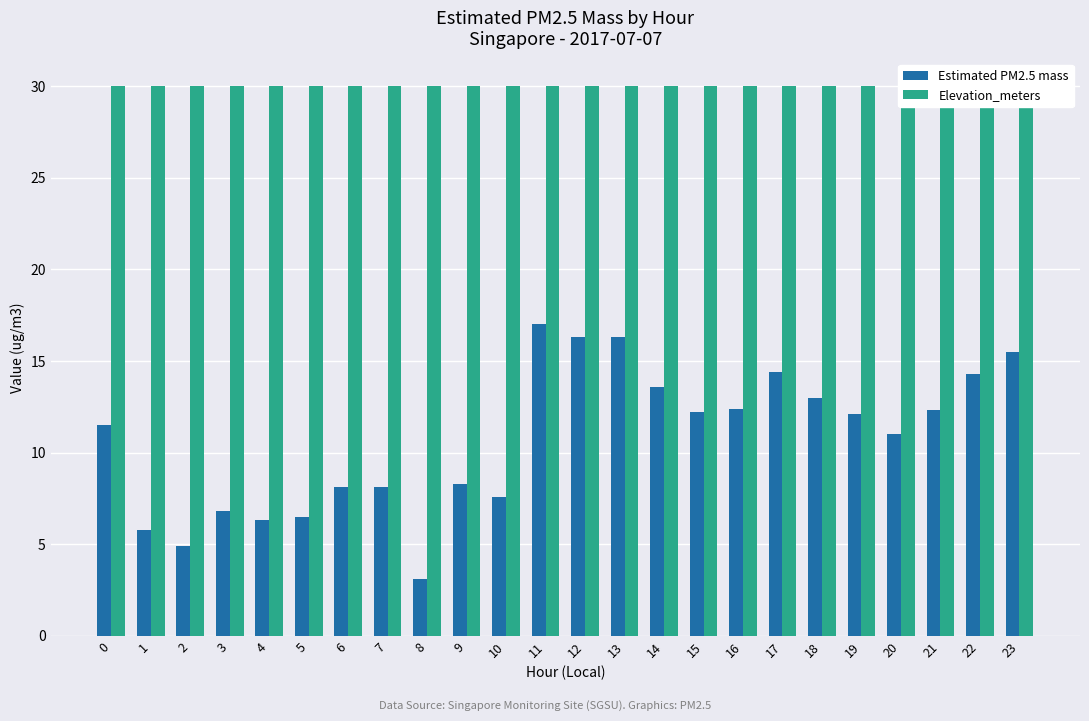

Reading left to right, list all the values displayed in this chart.

Estimated PM2.5 mass: 0=11.5	1=5.8	2=4.9	3=6.8	4=6.3	5=6.5	6=8.1	7=8.1	8=3.1	9=8.3	10=7.6	11=17.0	12=16.3	13=16.3	14=13.6	15=12.2	16=12.4	17=14.4	18=13.0	19=12.1	20=11.0	21=12.3	22=14.3	23=15.5
Elevation_meters: 0=30.0	1=30.0	2=30.0	3=30.0	4=30.0	5=30.0	6=30.0	7=30.0	8=30.0	9=30.0	10=30.0	11=30.0	12=30.0	13=30.0	14=30.0	15=30.0	16=30.0	17=30.0	18=30.0	19=30.0	20=30.0	21=30.0	22=30.0	23=30.0